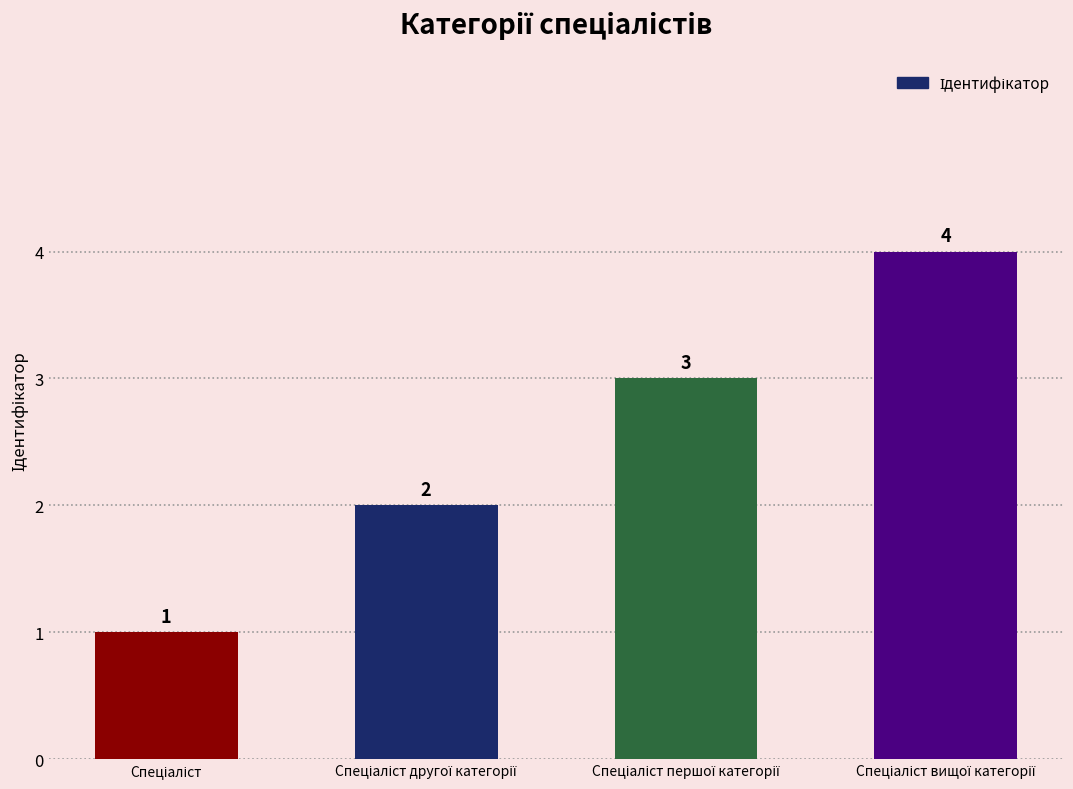

What is the maximum value shown in the chart?

4